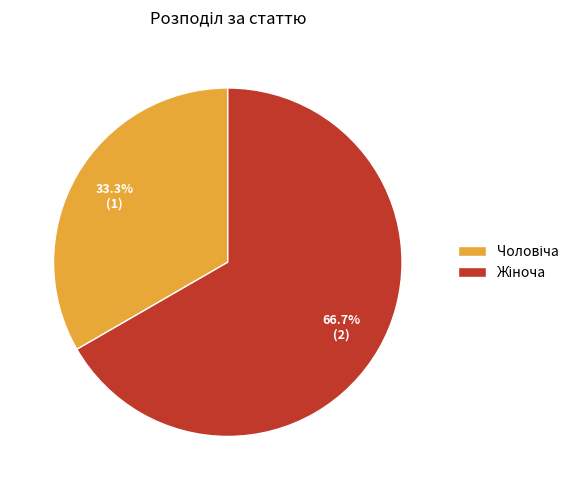

How many slices are in this pie chart?

2